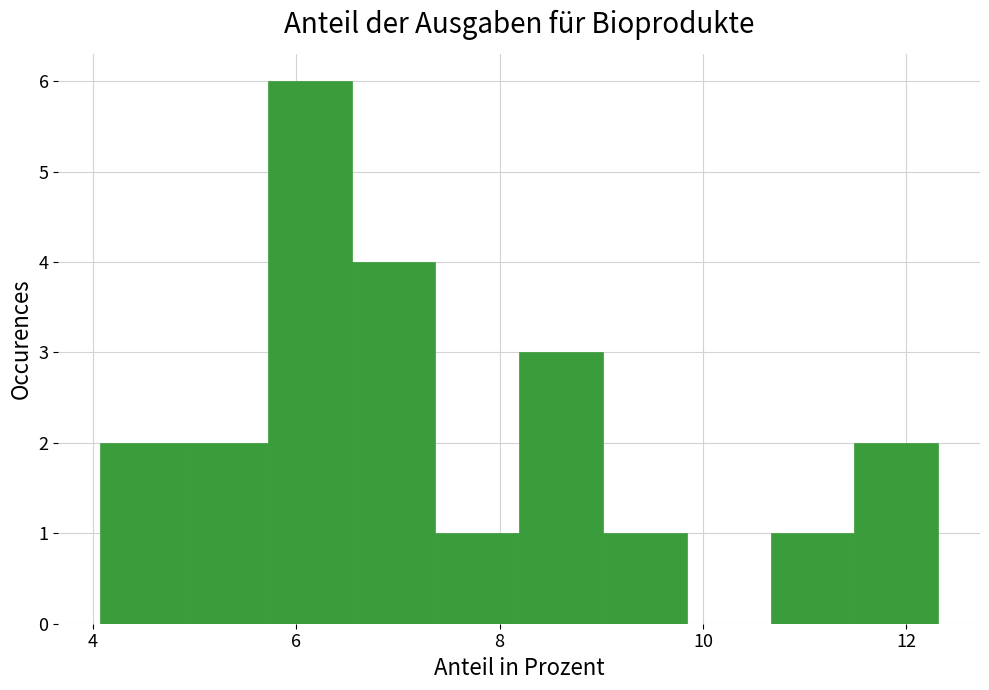

Reading left to right, transcribe this chart: for each bar, give the range it covers on the x-axis and its height. Neither the bar edges nor the heights are printed on the chart, so give them approximately, as read against the axes.

4.0 to 4.8: 2
4.8 to 5.8: 2
5.8 to 6.6: 6
6.6 to 7.4: 4
7.4 to 8.2: 1
8.2 to 9.0: 3
9.0 to 9.8: 1
9.8 to 10.6: 0
10.6 to 11.4: 1
11.4 to 12.4: 2